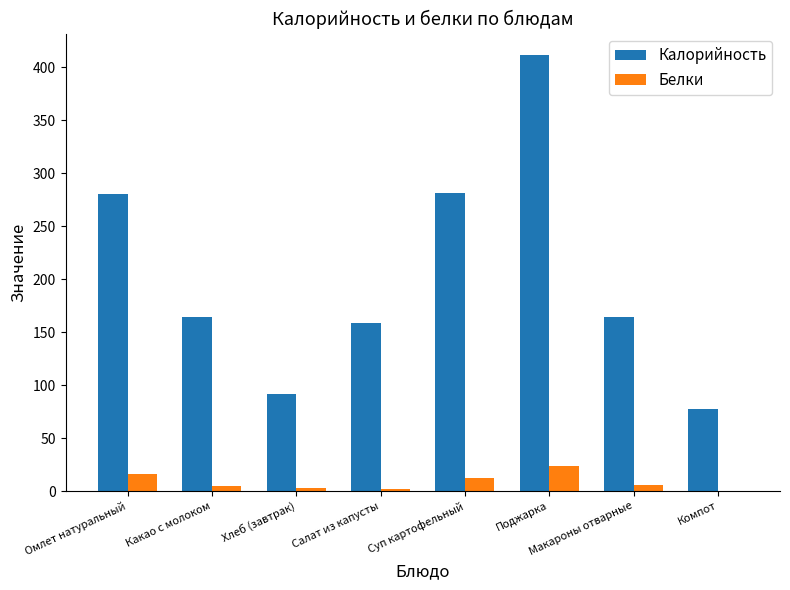

What is the total value across all series at Салат из капусты?

160.7